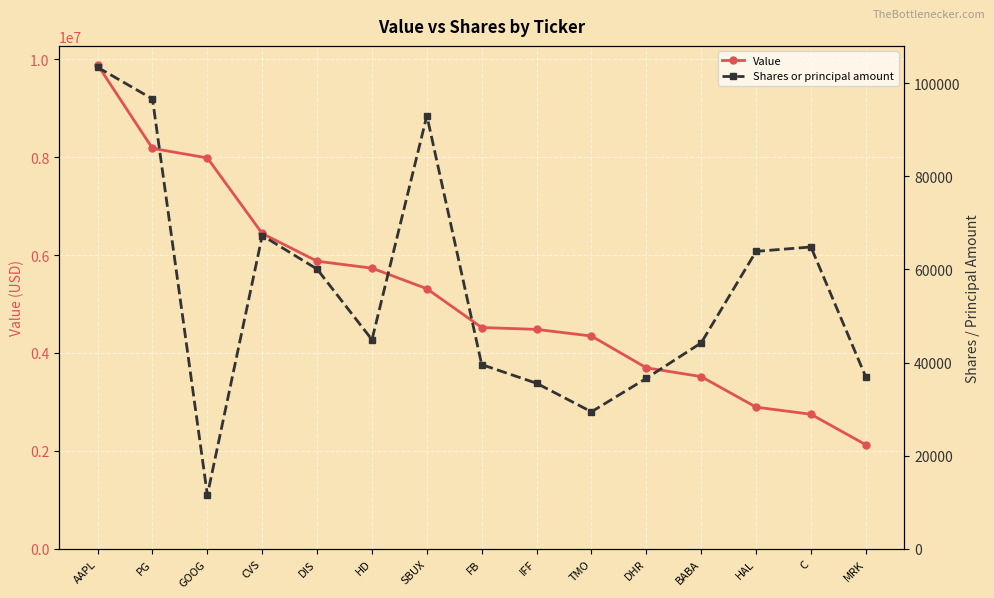

What is the difference between the highest and lowest values at C?

2683184